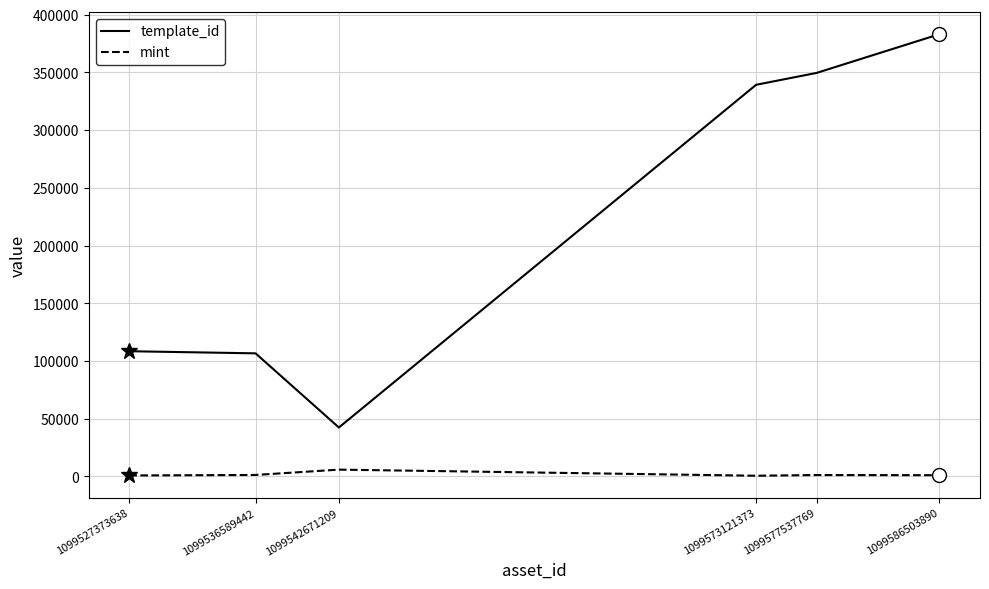

Which series has the widest spread of values?

template_id